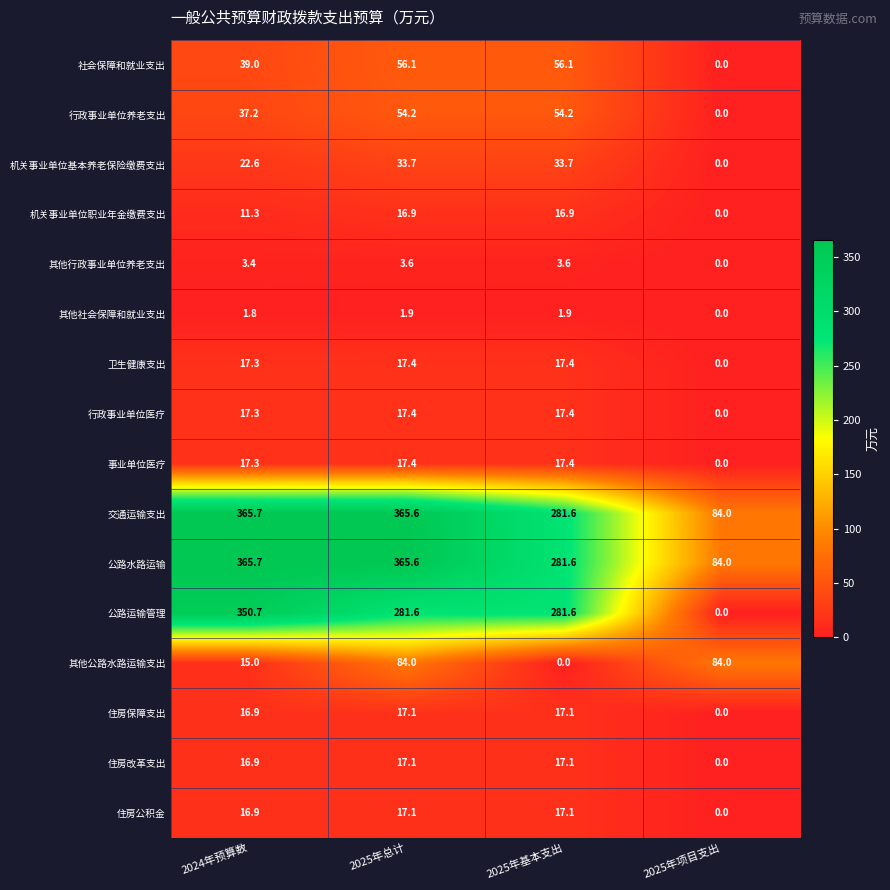

Where is 行政事业单位医疗 nearest to the value 8?

2025年项目支出